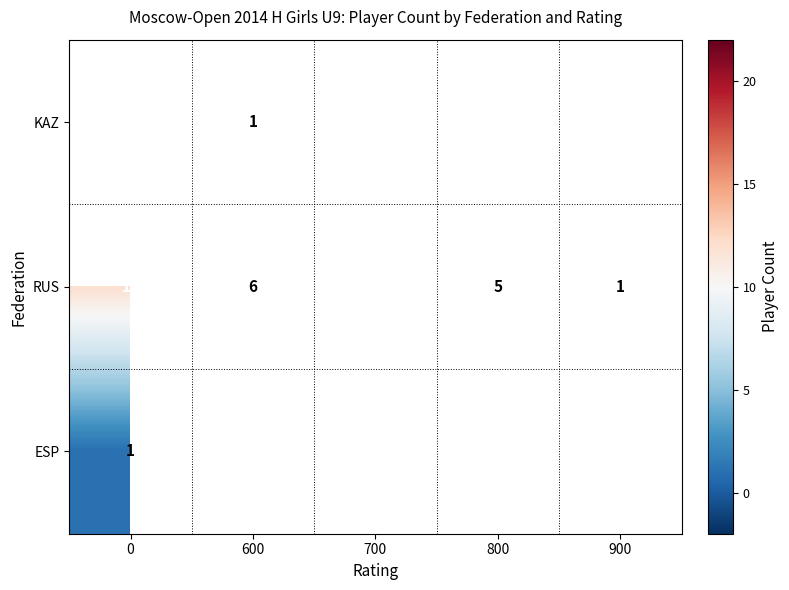

Is the value of KAZ at 600 greater than the value of RUS at 700?

No